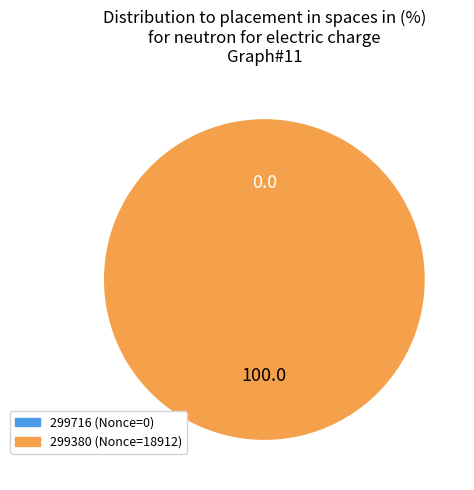

To the nearest percent, what is the average slice percentage?

50%